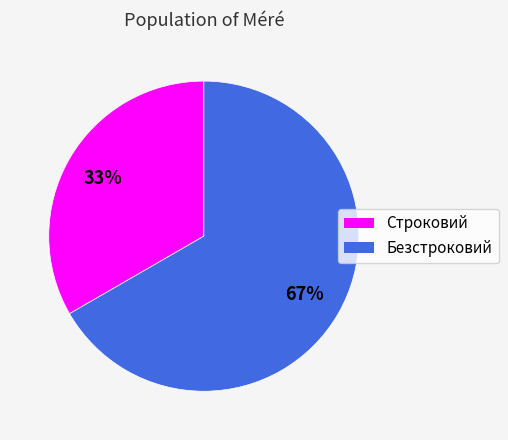

Is it true that Строковий is 33% of the pie?

True